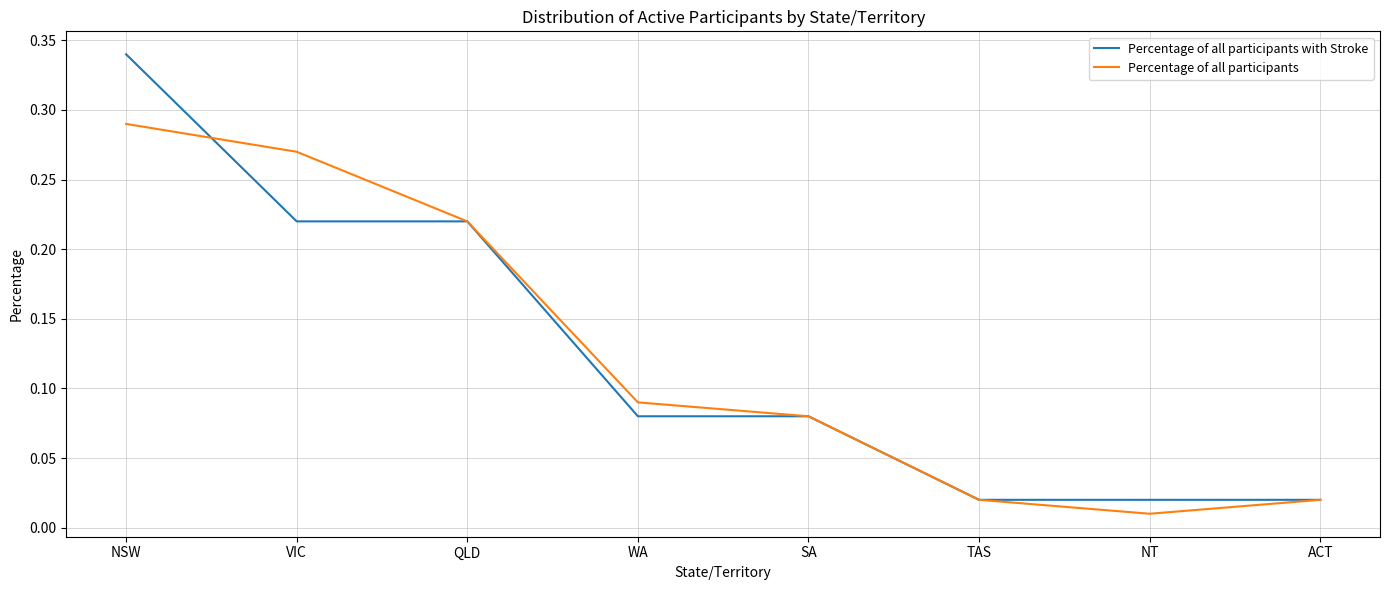

Which category has the lowest value across all series?

NT